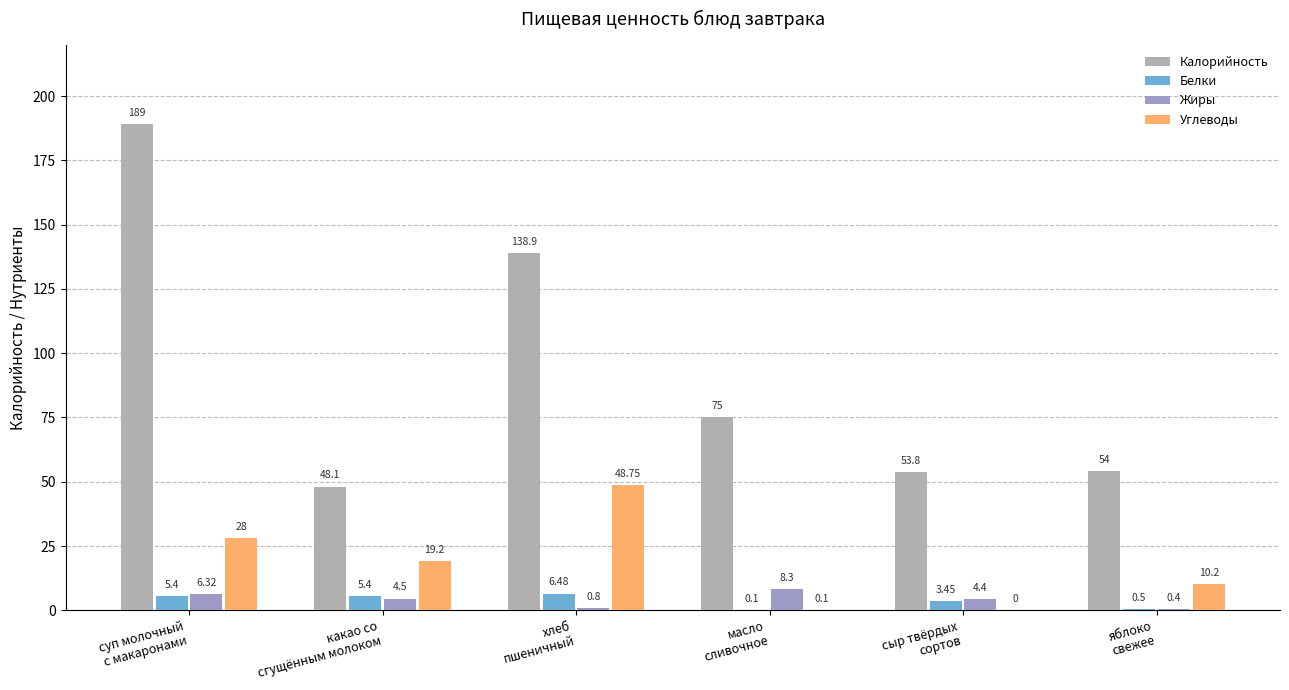

What is the sum of all Белки values?

21.3